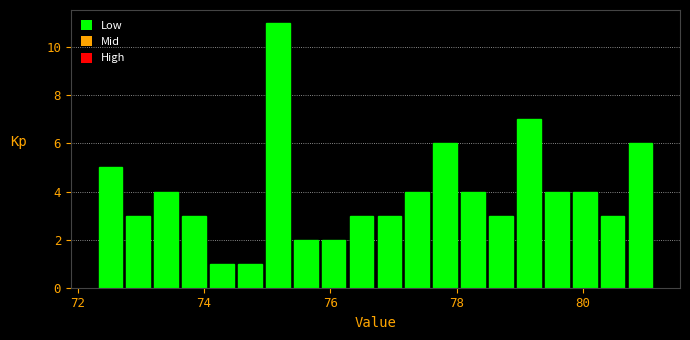

Around what value on the x-axis is the tallest bar? Give the approximate position of its centre, as read against the axis.

75.2